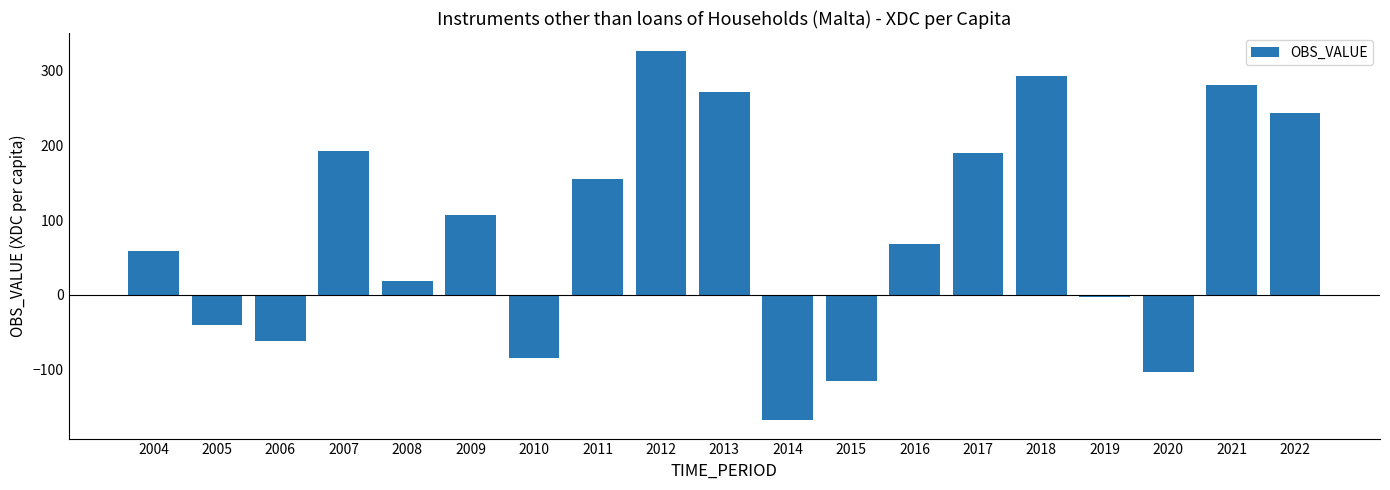

How many distinct data groups are displayed?

1